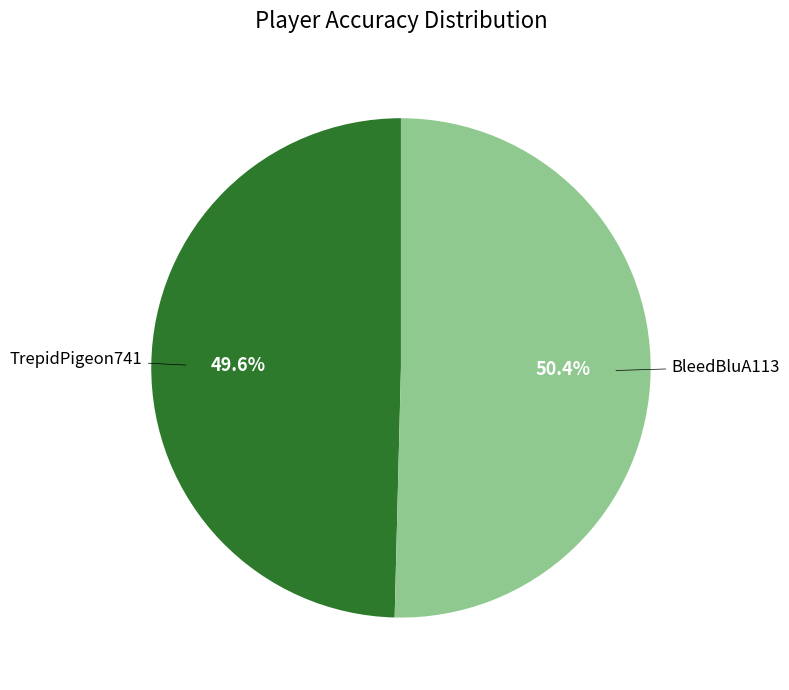

Is it true that BleedBluA113 is 44% of the pie?

False